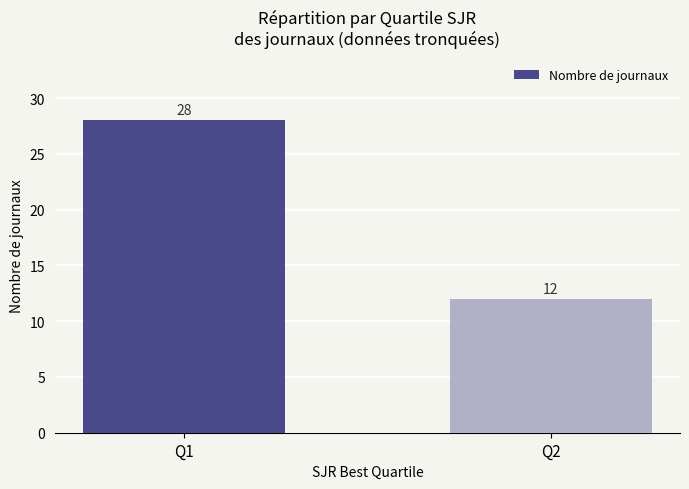

Count the values in the range 12 to 28.

2